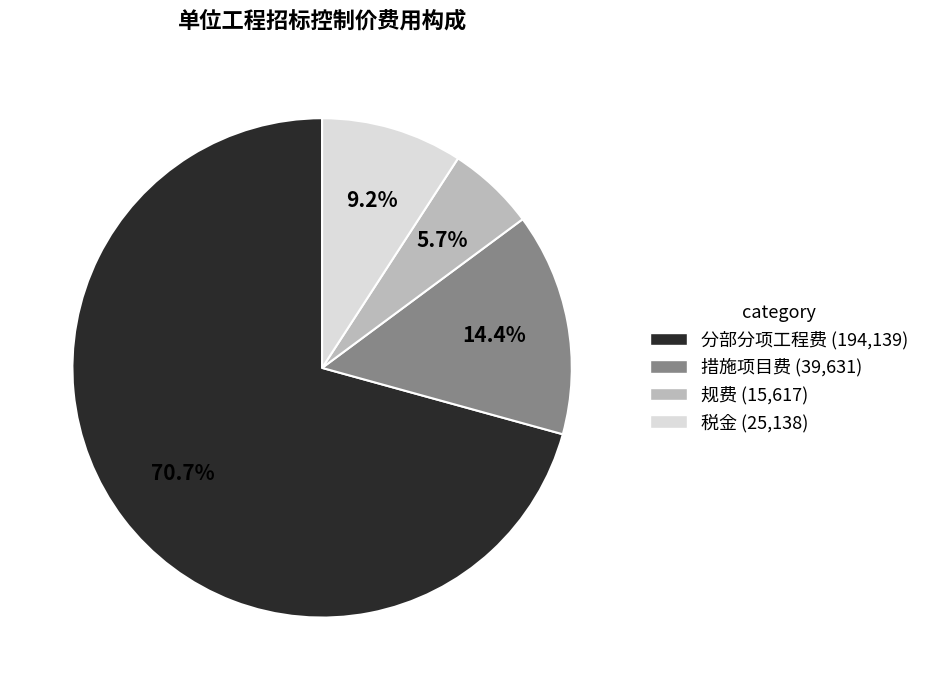

What percentage is NOT represented by 税金?

90.8%